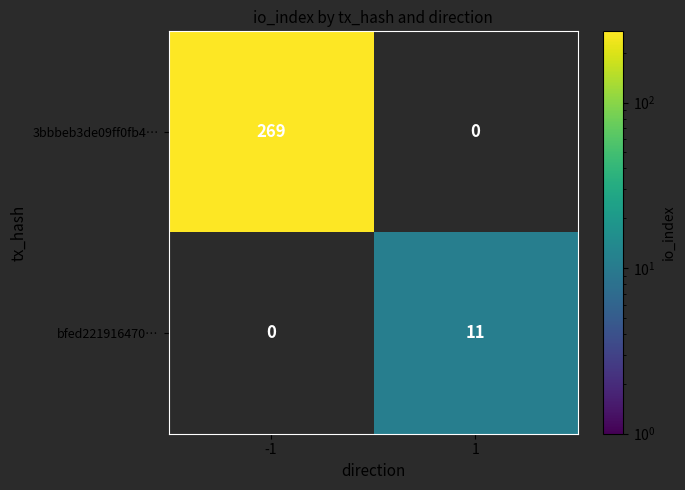

Is it true that bfed221916470… equals 11 at 1?

True